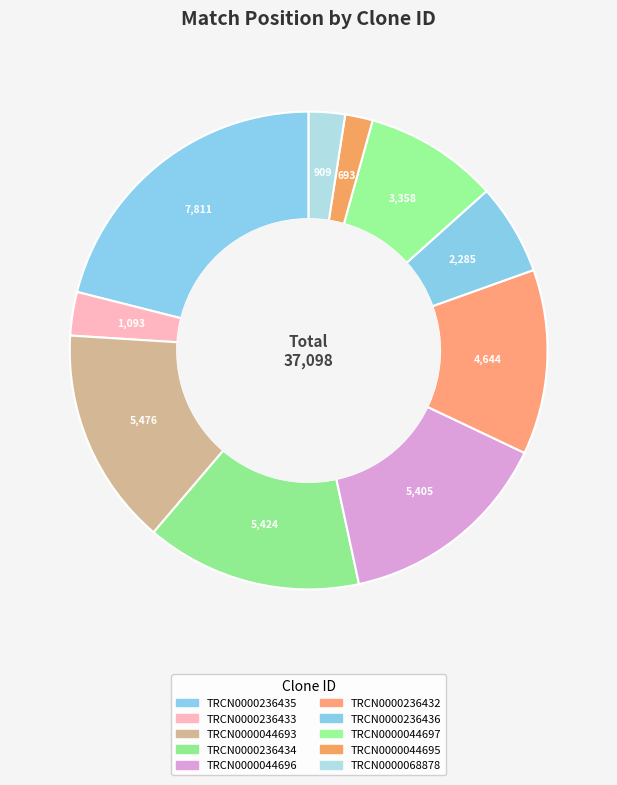

How many segments does this pie chart have?

10